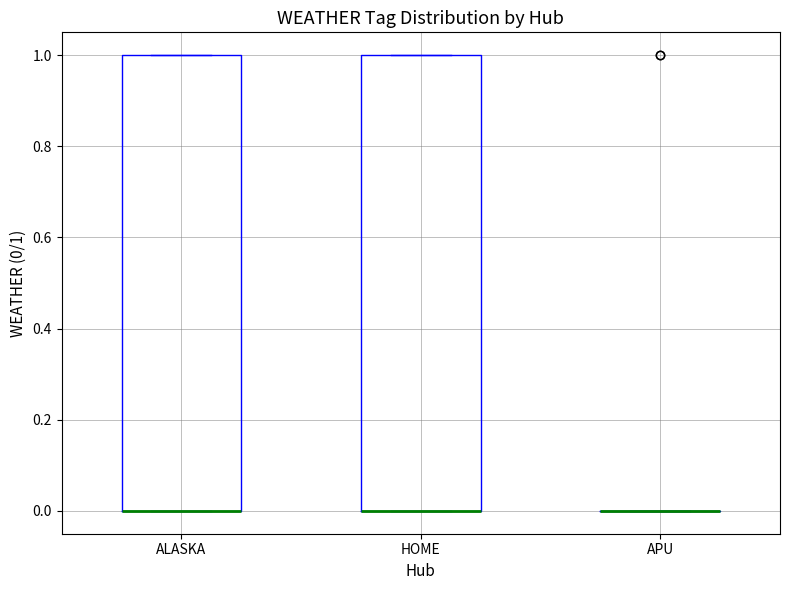

Reading left to right, read every box against the y-axis: the position of its median line, the range the box covers, and the ends of its whiskers. The values are not printed on the chart, so give them approximately, as read against the axis.

ALASKA: median 0 (drawn on the box's lower edge), box 0 to 1, whiskers 0 to 1
HOME: median 0 (drawn on the box's lower edge), box 0 to 1, whiskers 0 to 1
APU: box collapsed to a line at 0, whiskers 0 to 0